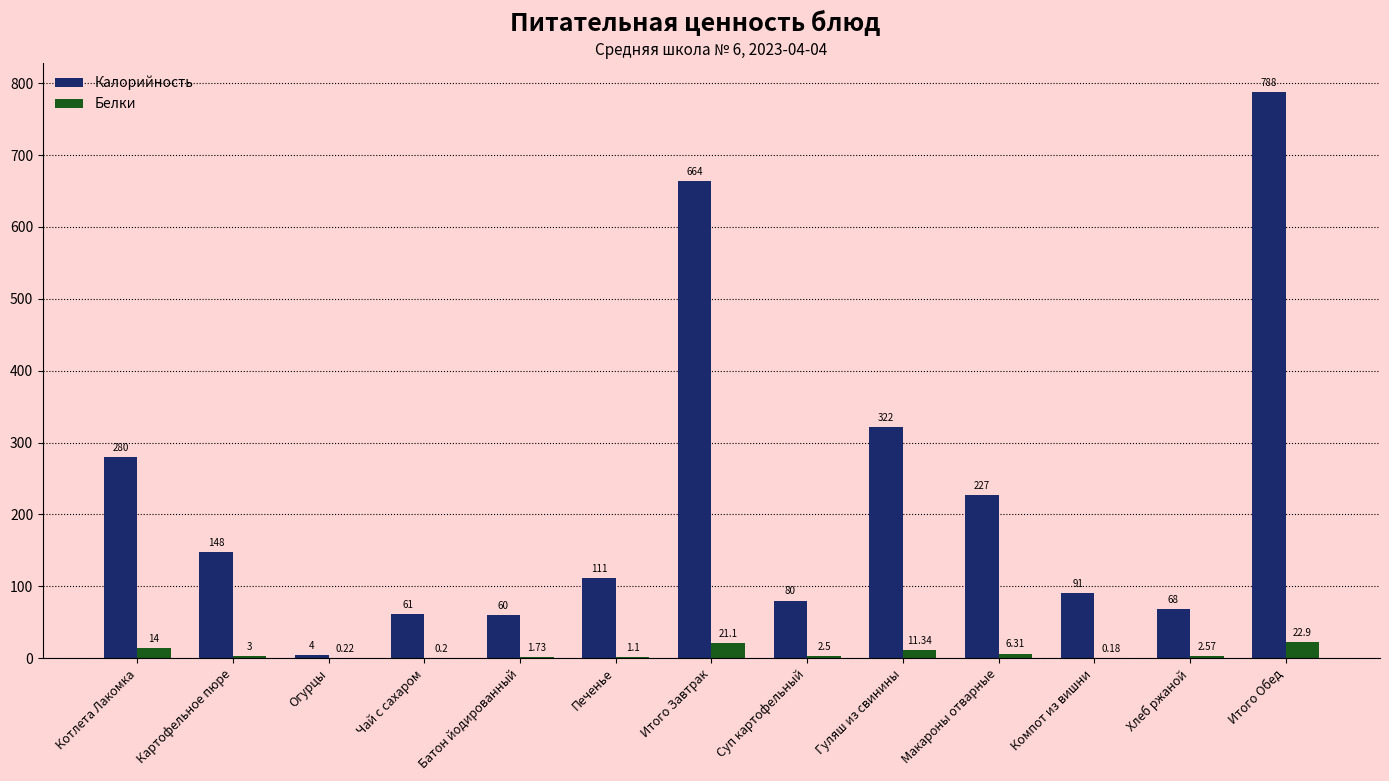

Which category has the highest value in the Калорийность series?

Итого Обед